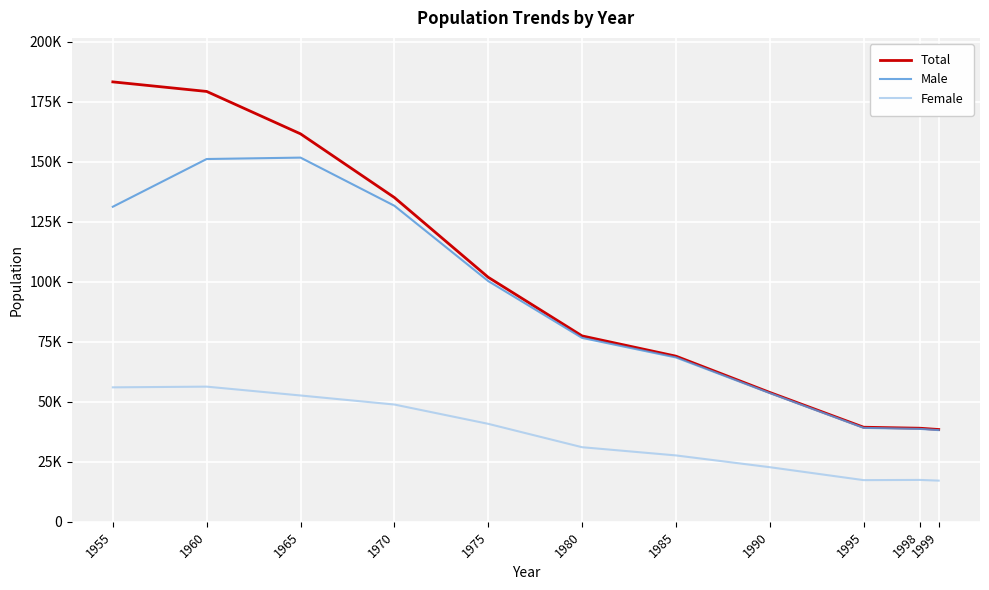

What is the sum of all Total values?

1078310